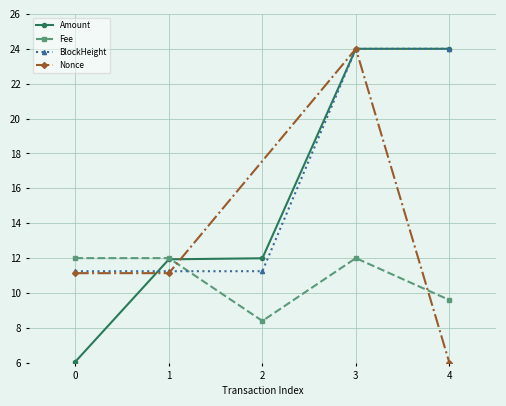

Where is Fee nearest to the value 10?

4